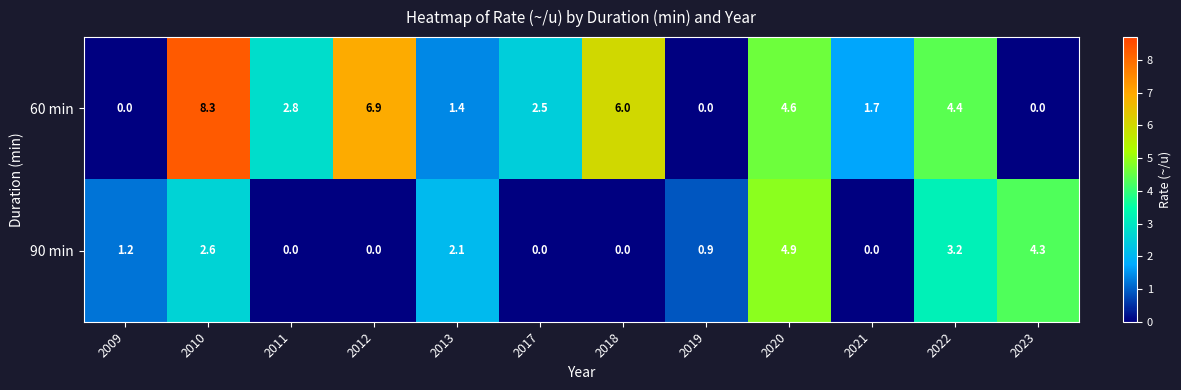

Is it true that 60 min equals 0.8 at 2013?

False